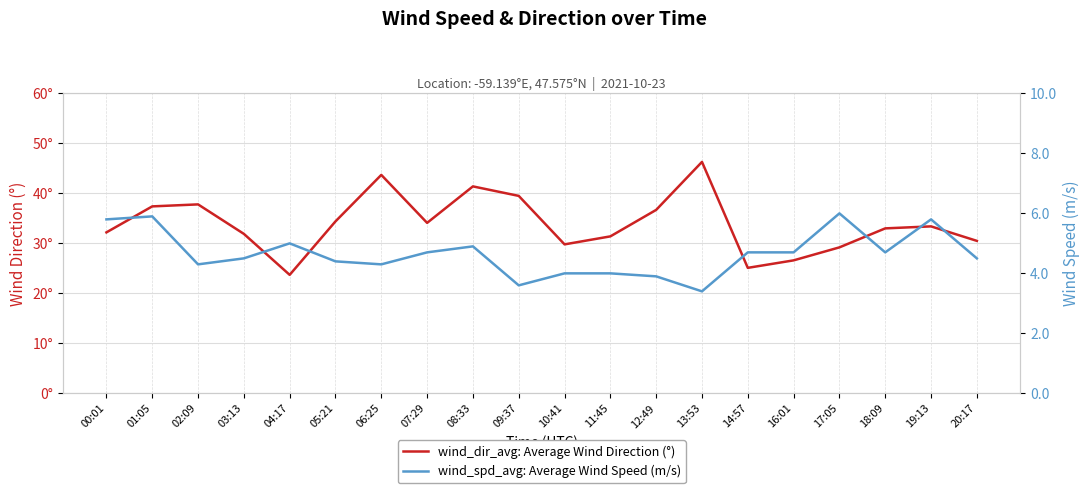

True or false: wind_spd_avg: Average Wind Speed (m/s) and wind_dir_avg: Average Wind Direction (°) intersect in this chart.

False